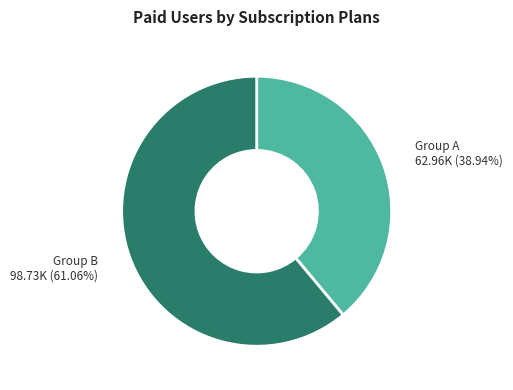

Do Group B and Group A together represent more than half of the pie?

Yes